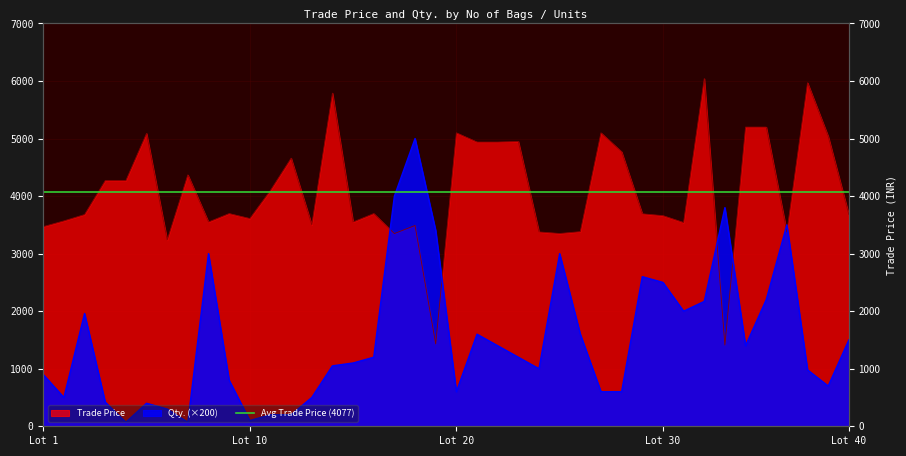

Is the value of Qty. at 26 greater than the value of Trade Price at 8?

No